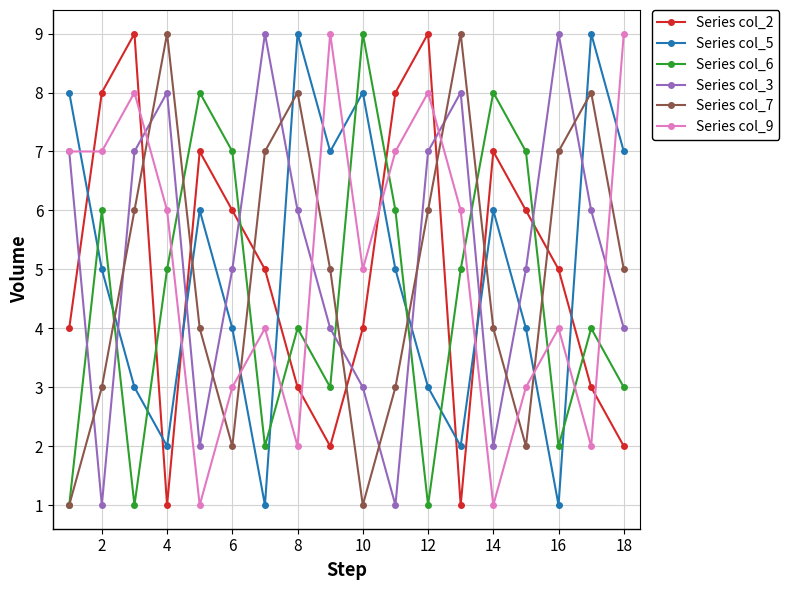

True or false: Series col_5 has more than 2 points higher than both neighbors.

True